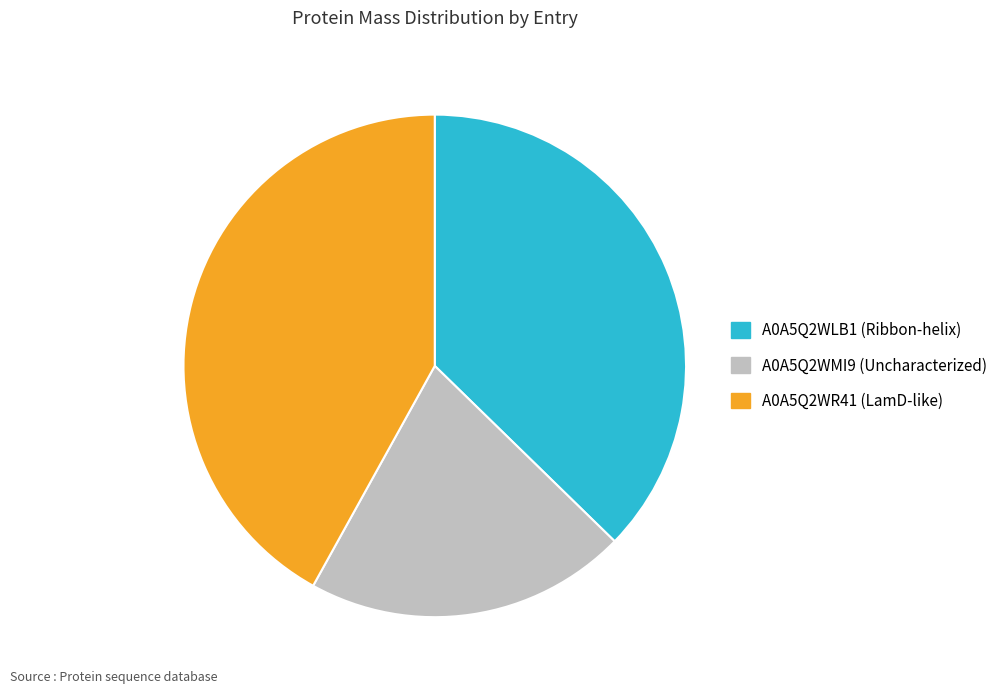

Does A0A5Q2WMI9 (Uncharacterized) account for over 50% of the chart?

No